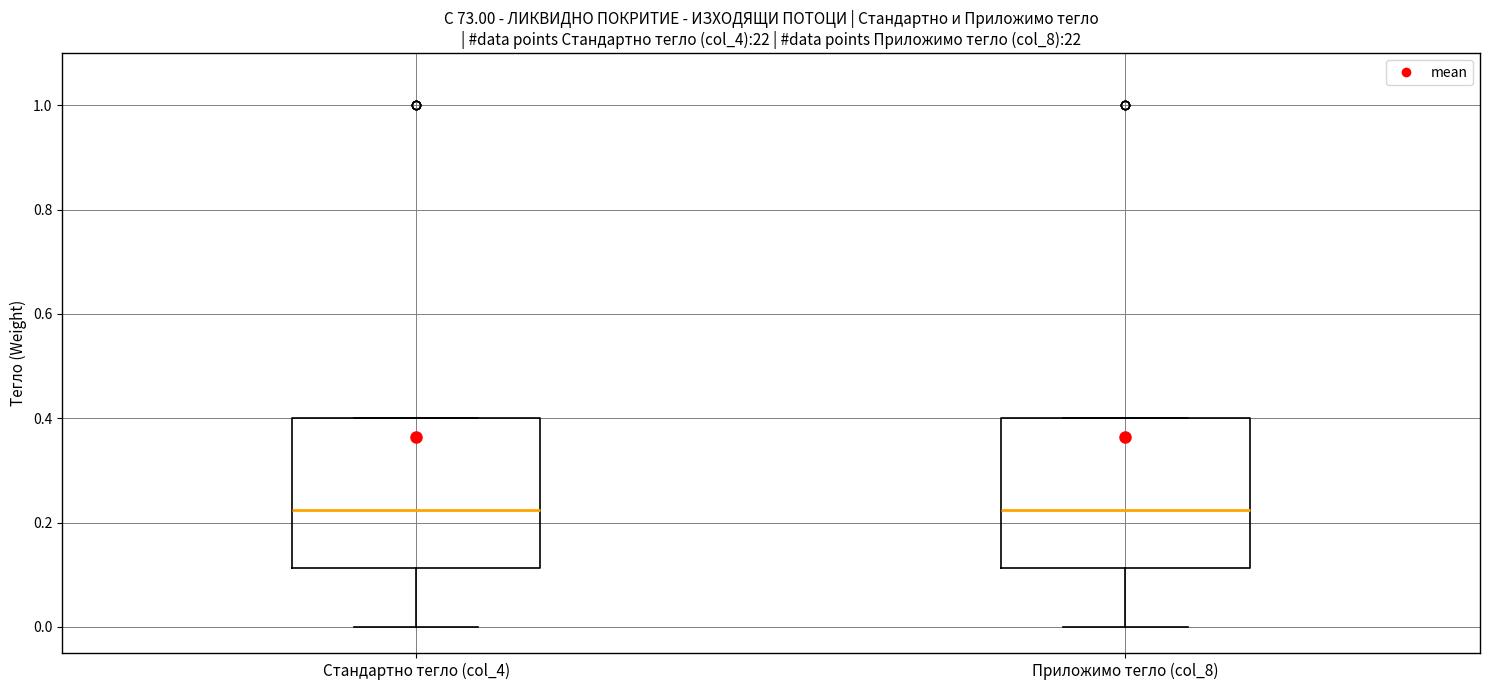

Reading left to right, read every box against the y-axis: the position of its median line, the range the box covers, and the ends of its whiskers. The values are not printed on the chart, so give them approximately, as read against the axis.

Стандартно тегло (col_4): median 0.22, box 0.12 to 0.40, whiskers 0.00 to 0.40
Приложимо тегло (col_8): median 0.22, box 0.12 to 0.40, whiskers 0.00 to 0.40